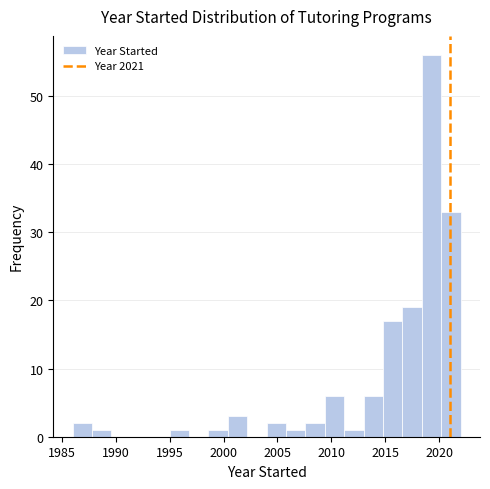

Around what value on the x-axis is the tallest bar? Give the approximate position of its centre, as read against the axis.

2019.5